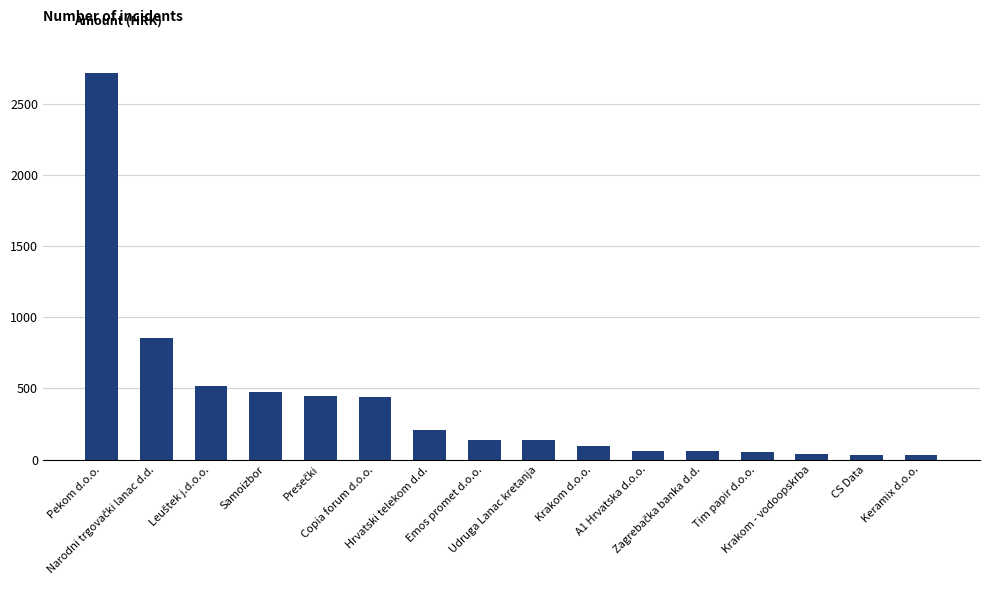

What is the difference between the second highest and second lowest values?

825.4